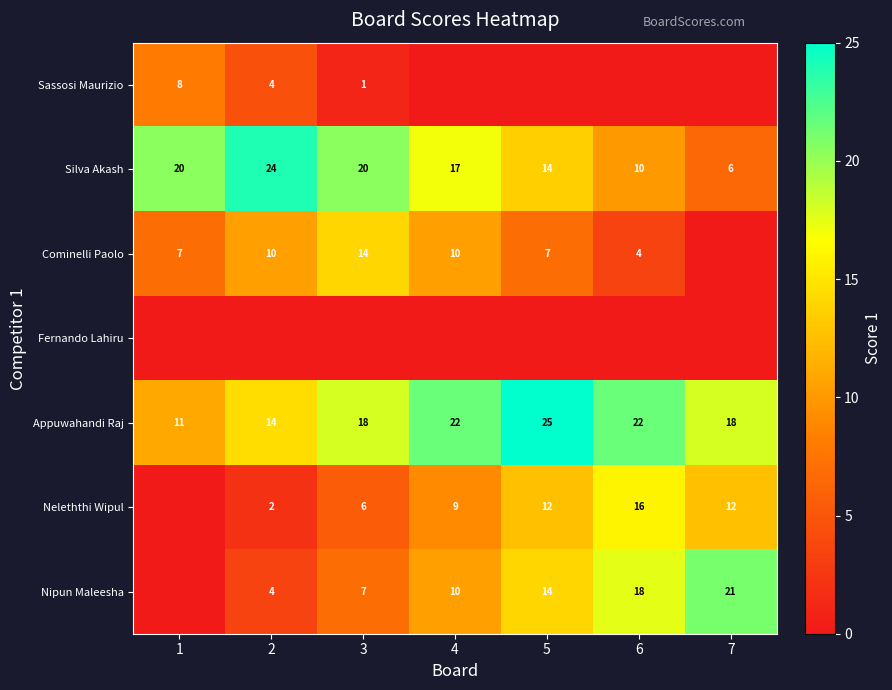

What is the total value across all series at 2?

59.0